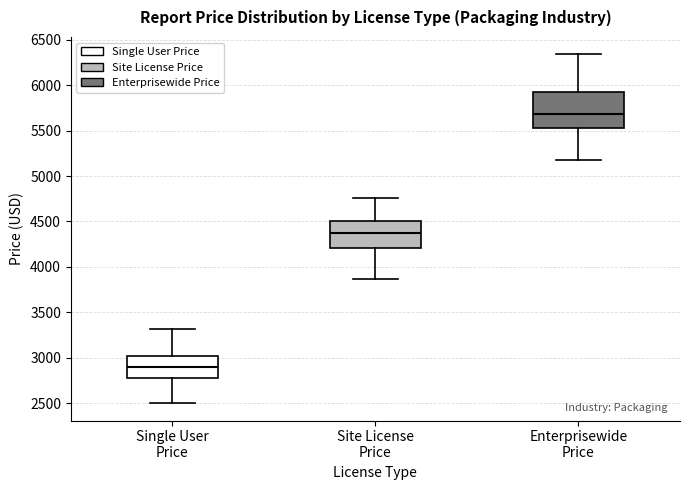

Reading left to right, transcribe this box plot: for each box, give where its median line is, the range the box spans, and where its two whiskers end, as read against the y-axis. The values are not printed on the chart, so give them approximately, as read against the axis.

Single User Price: median 2900, box 2800 to 3000, whiskers 2500 to 3300
Site License Price: median 4400, box 4200 to 4500, whiskers 3850 to 4750
Enterprisewide Price: median 5700, box 5550 to 5900, whiskers 5200 to 6350